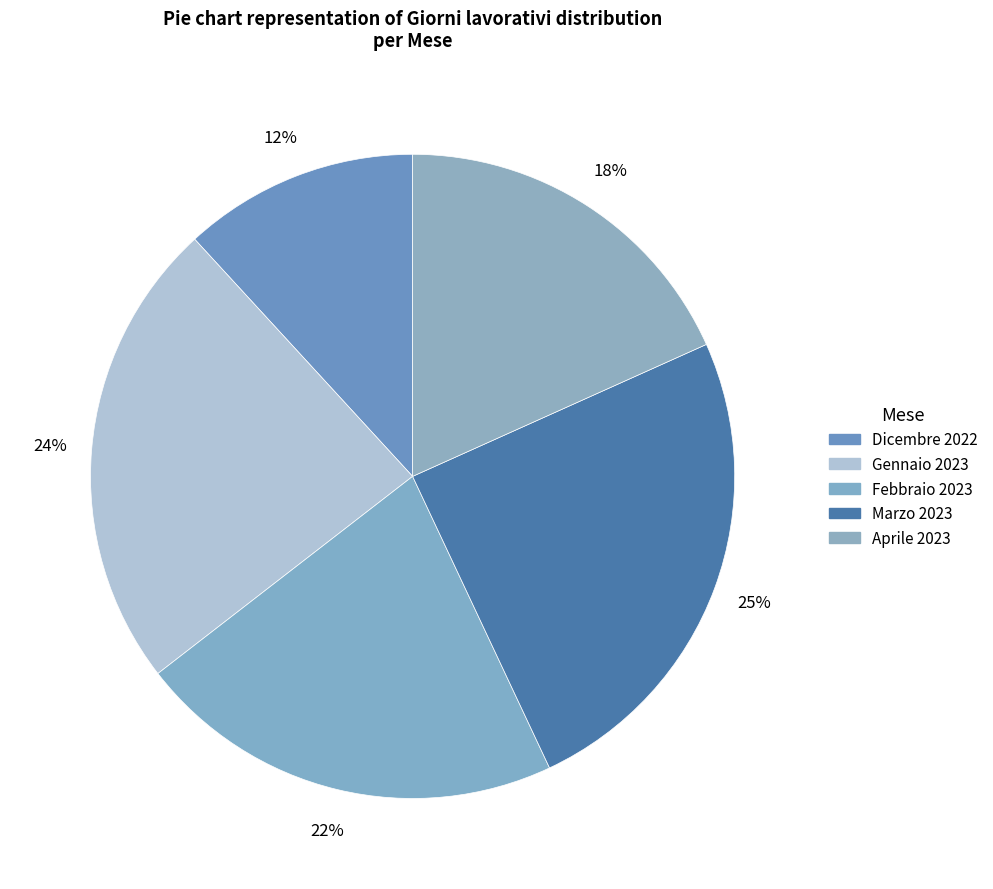

How many segments does this pie chart have?

5